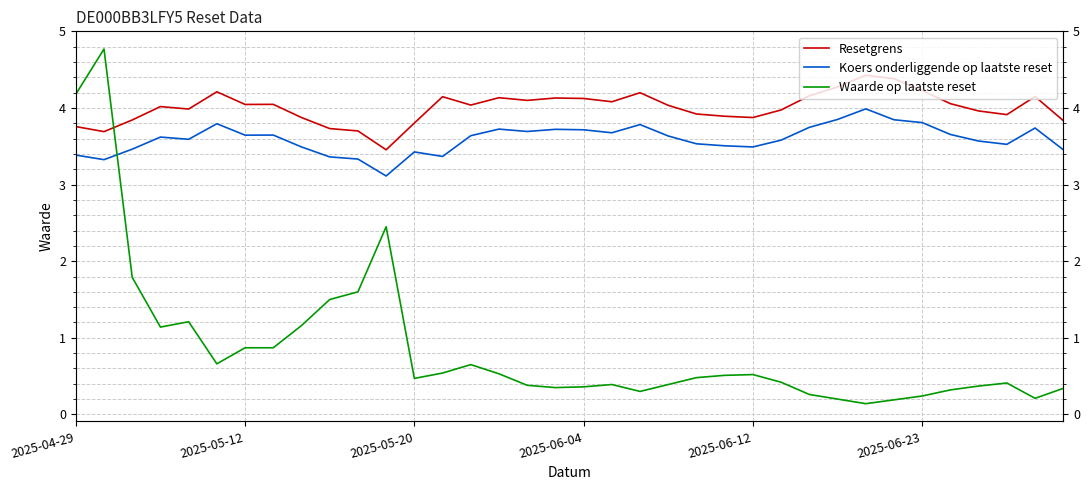

What are all the series names shown in the legend?

Resetgrens, Koers onderliggende op laatste reset, Waarde op laatste reset